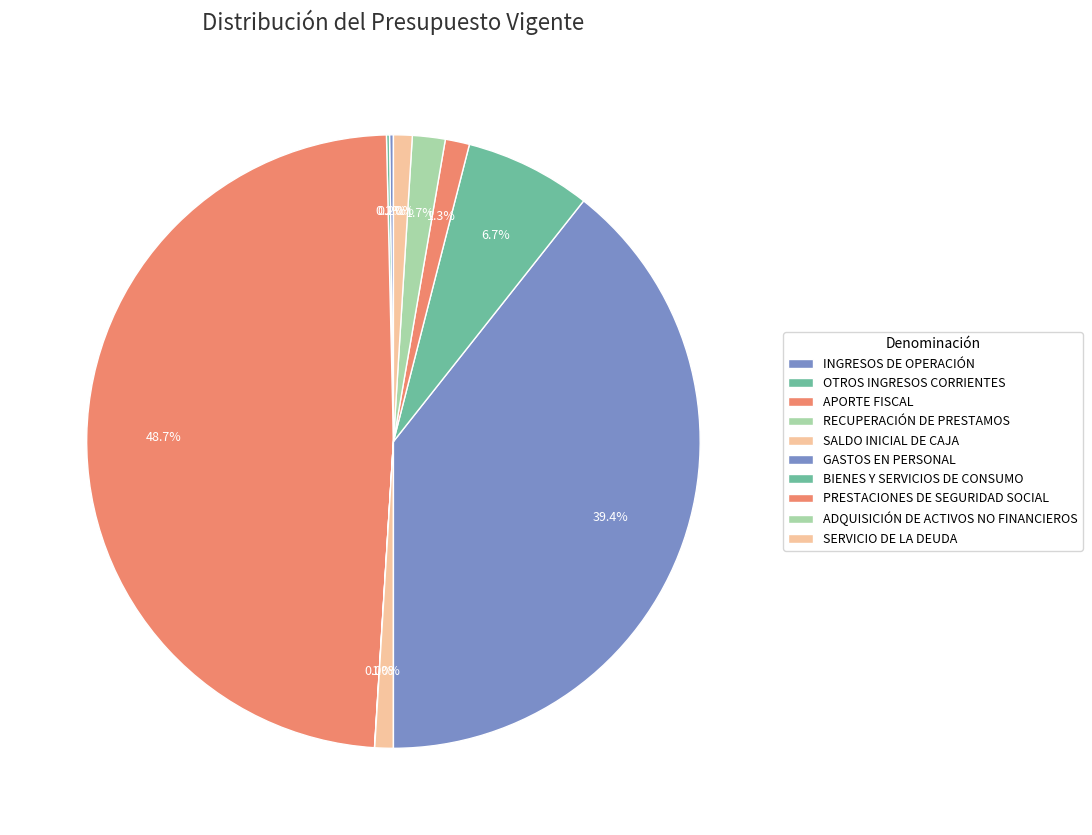

Which has a higher value, INGRESOS DE OPERACIÓN or RECUPERACIÓN DE PRESTAMOS?

INGRESOS DE OPERACIÓN